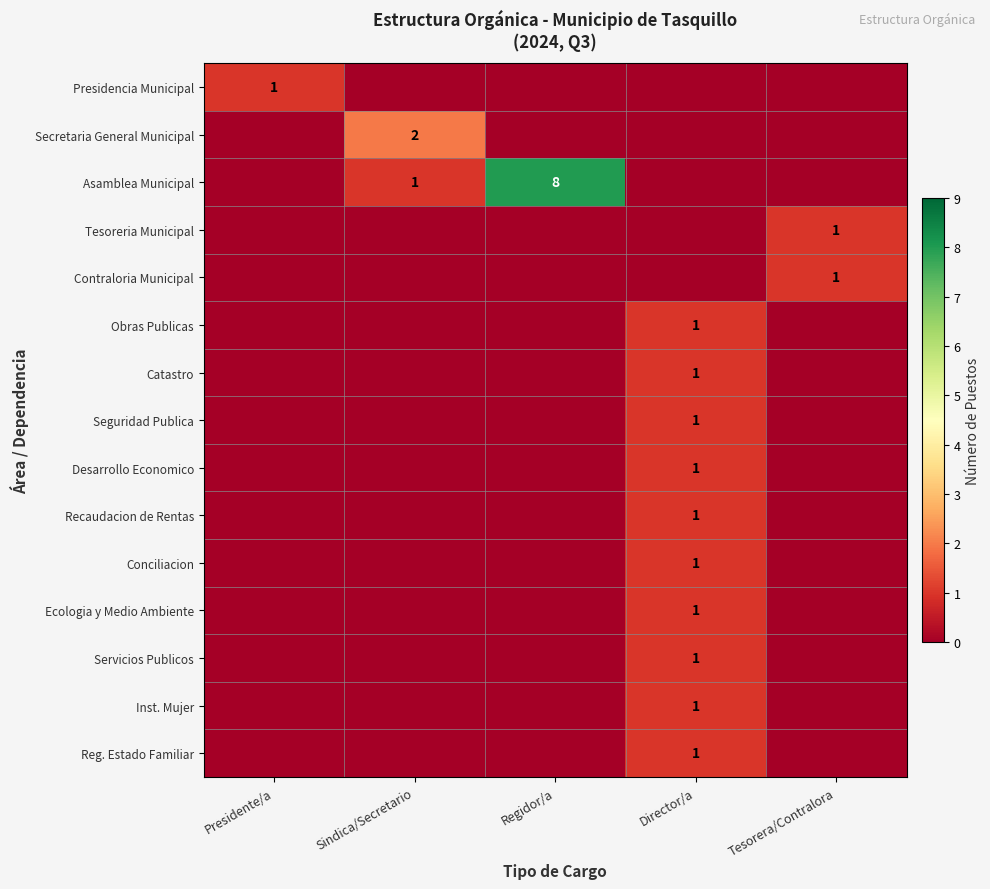

What is the difference between the highest and lowest values at Tesorera/Contralora?

1